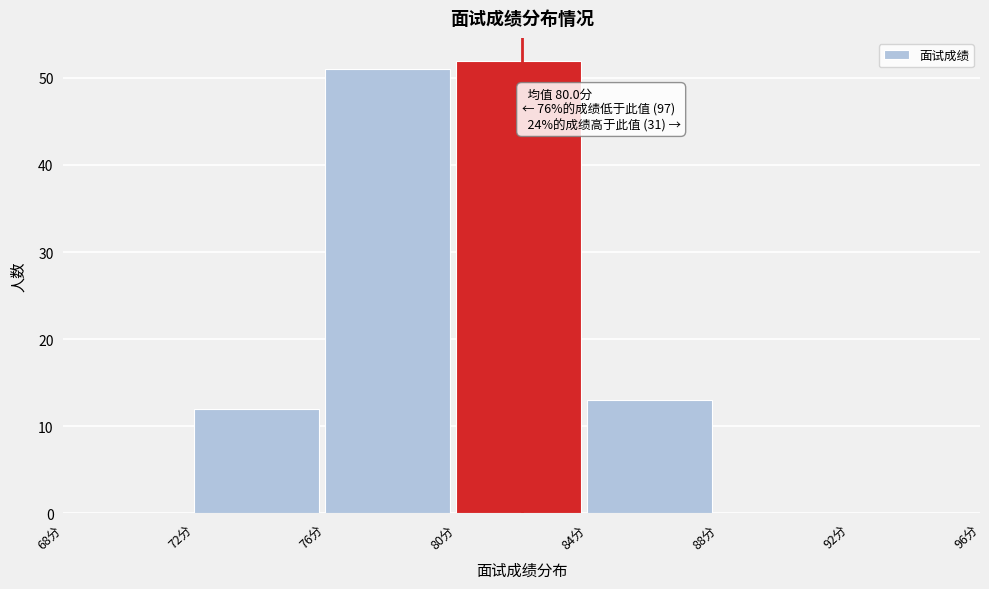

Over which range of the x-axis is the bar tallest?

80 to 84